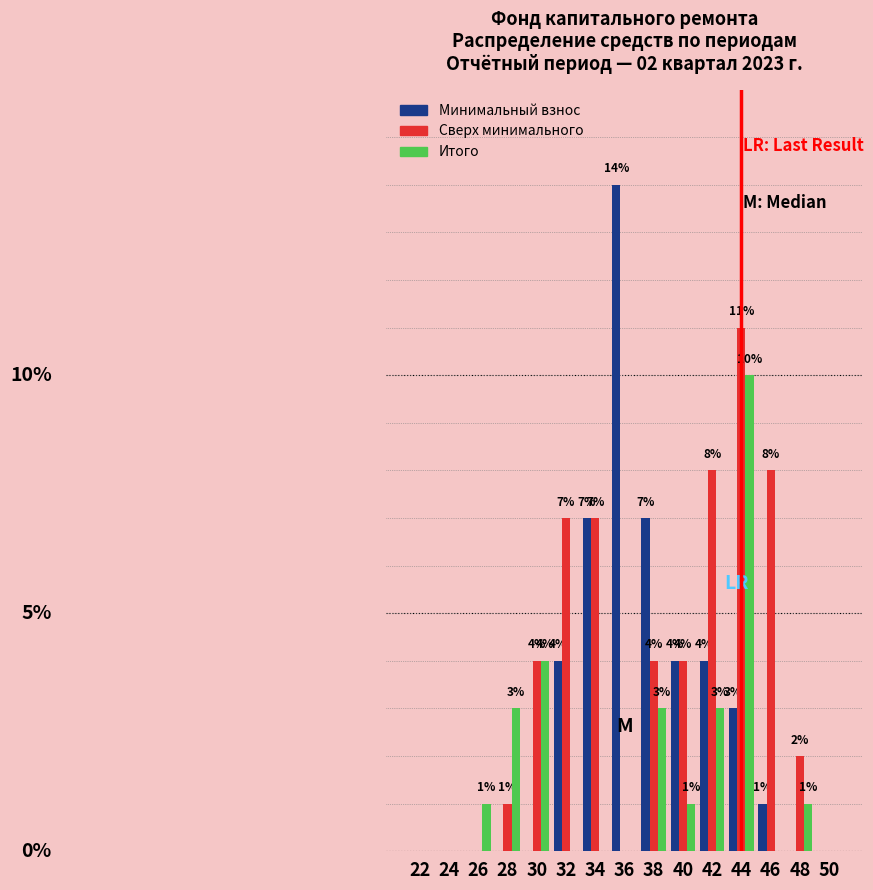

Which series has the largest total across all categories?

Сверх минимального